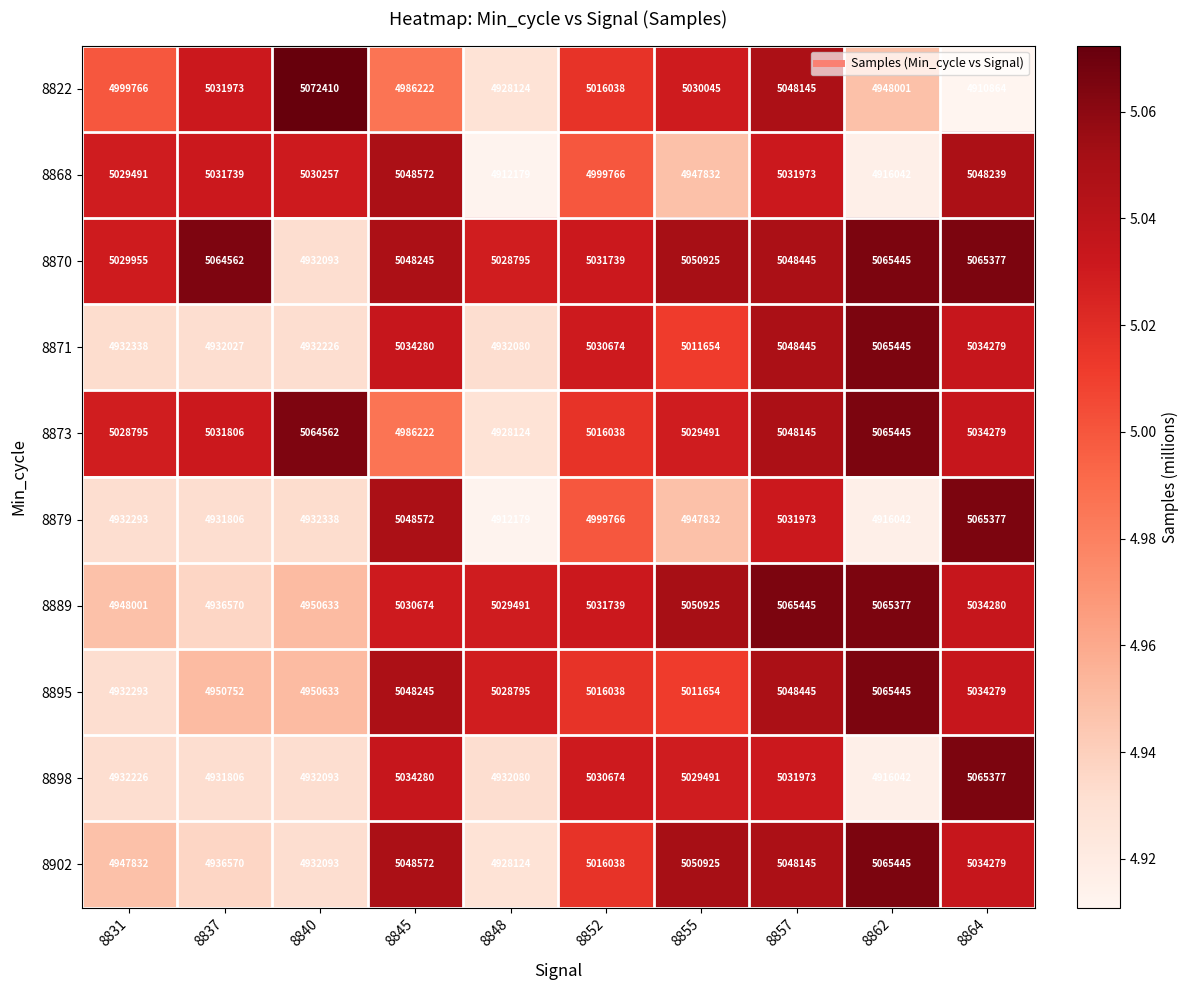

Where is 8898 nearest to the value 4990709?

8855